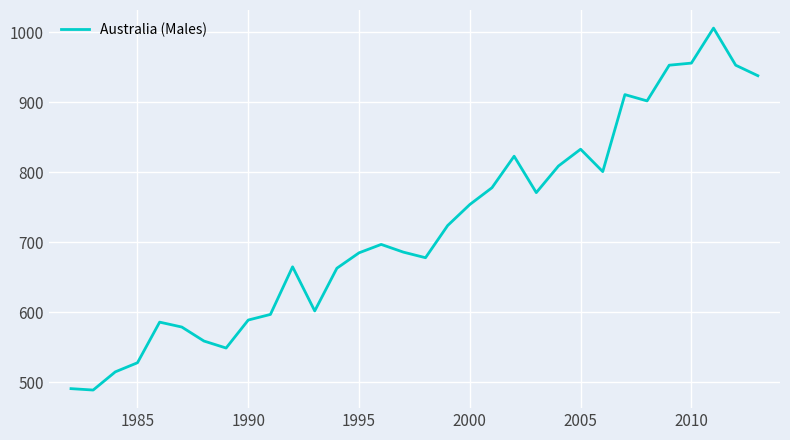

What is the greatest value displayed?

1006